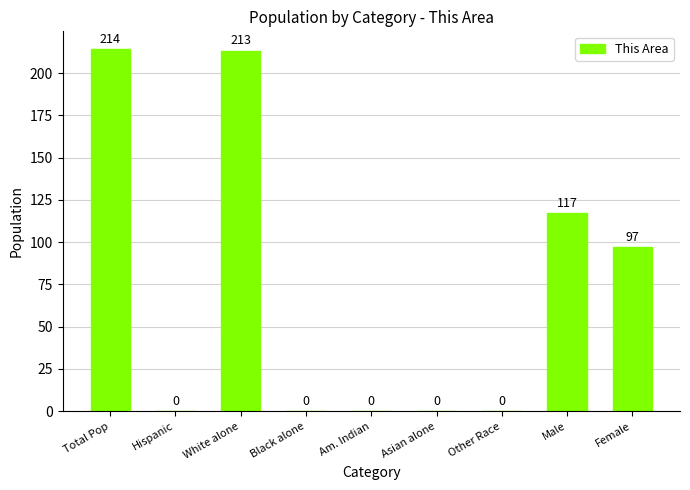

Which category has the highest value across all series?

Total Pop